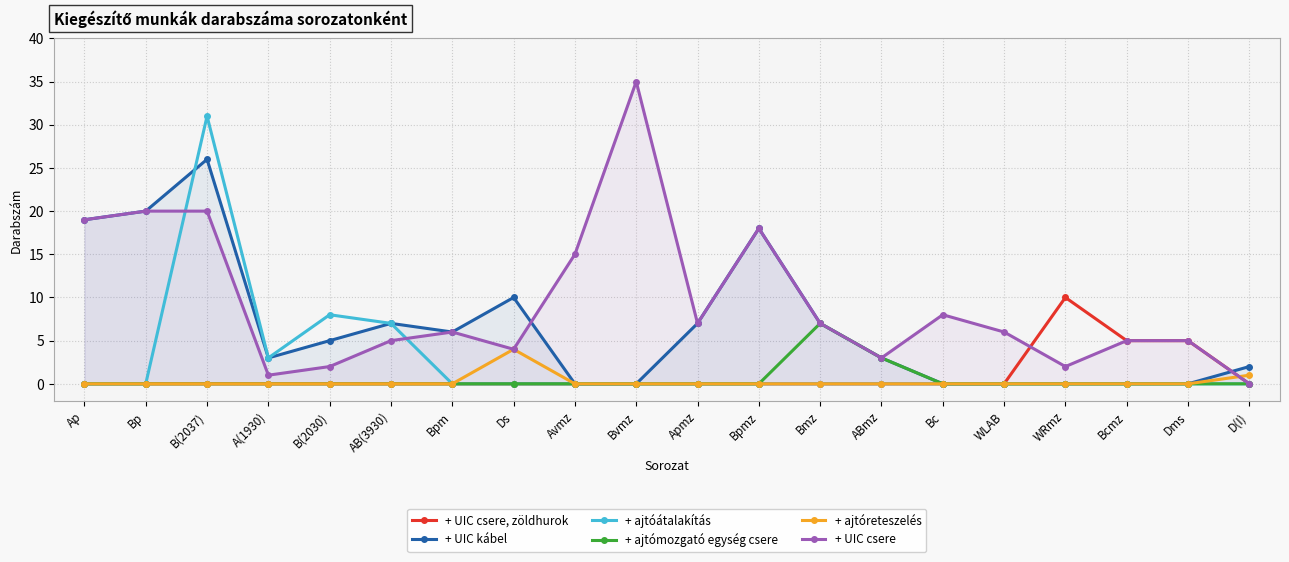

True or false: + ajtómozgató egység csere has a value of 0 at B(2030).

True